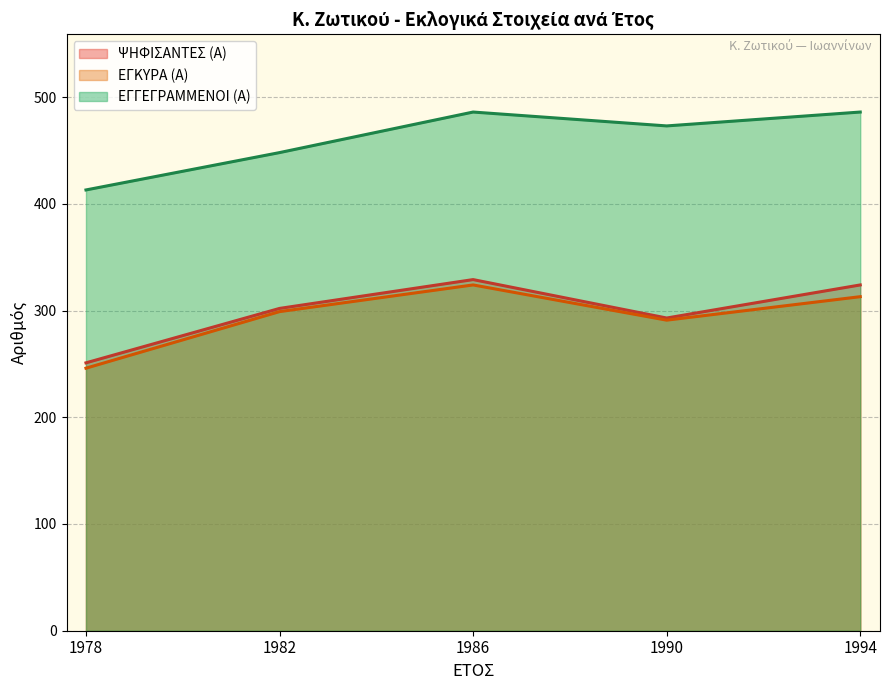

List the labels in order of ΕΓΓΕΓΡΑΜΜΕΝΟΙ (Α) value, largest first.

1986, 1994, 1990, 1982, 1978